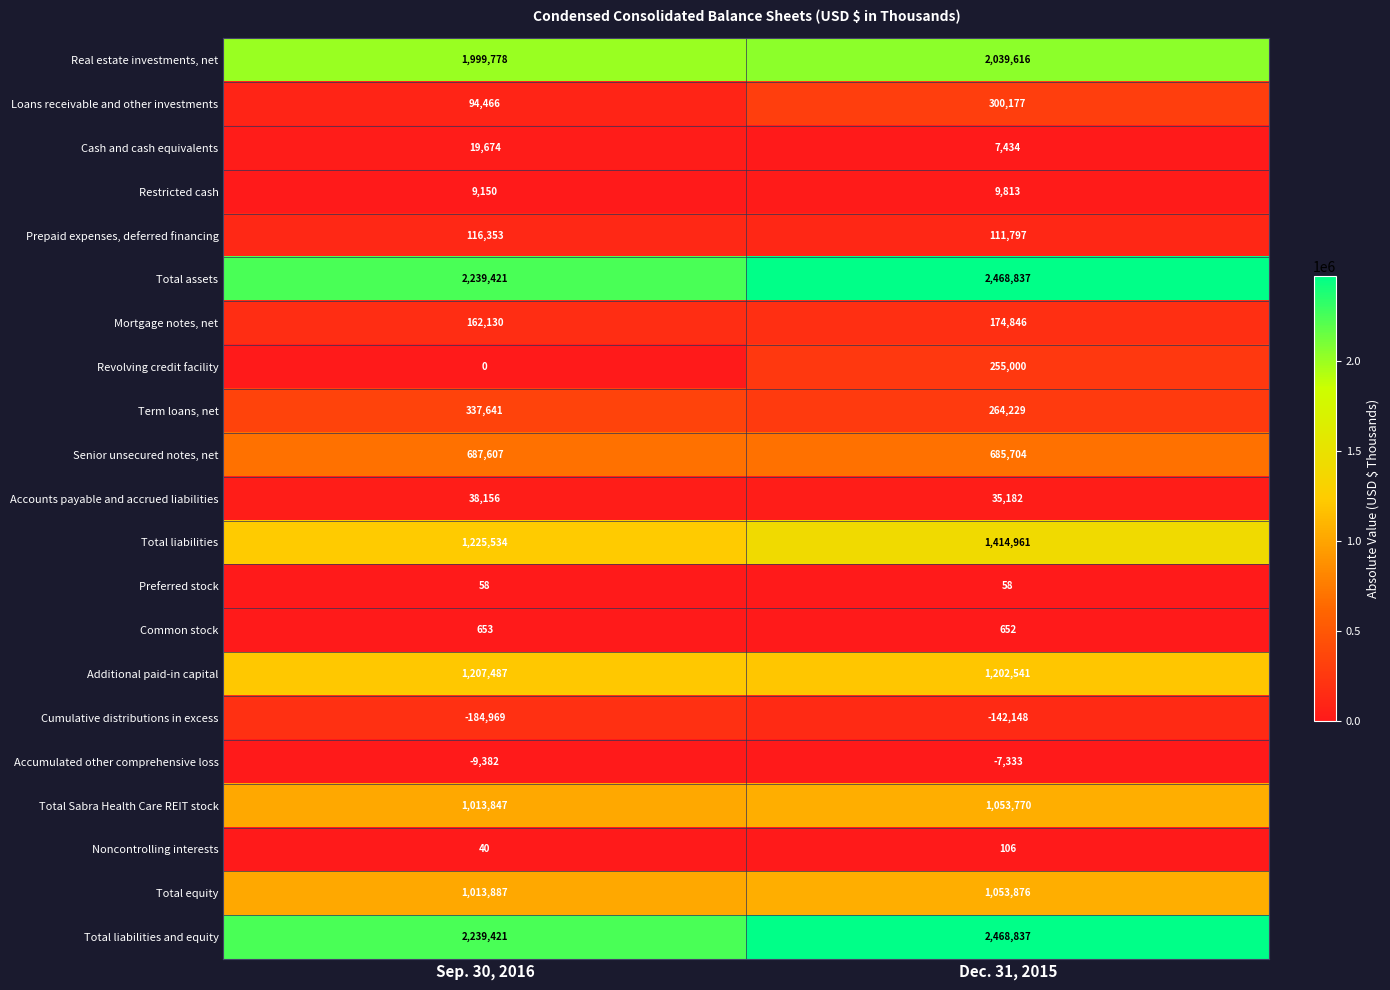

What is the greatest value displayed?

2468837